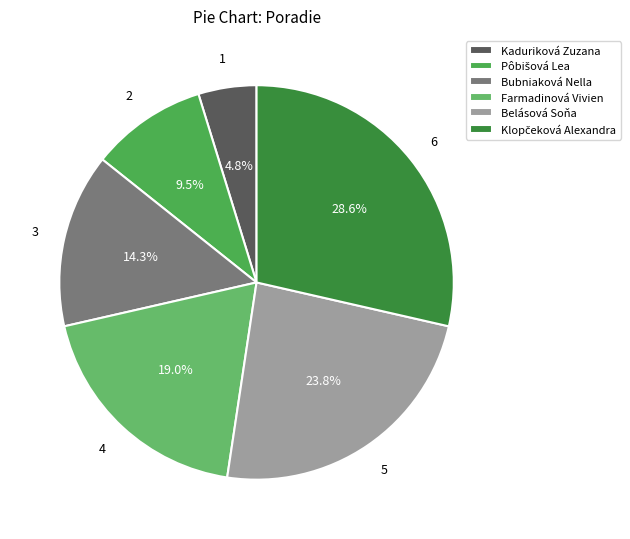

The Farmadinová Vivien slice represents 13% of the pie. True or false?

False